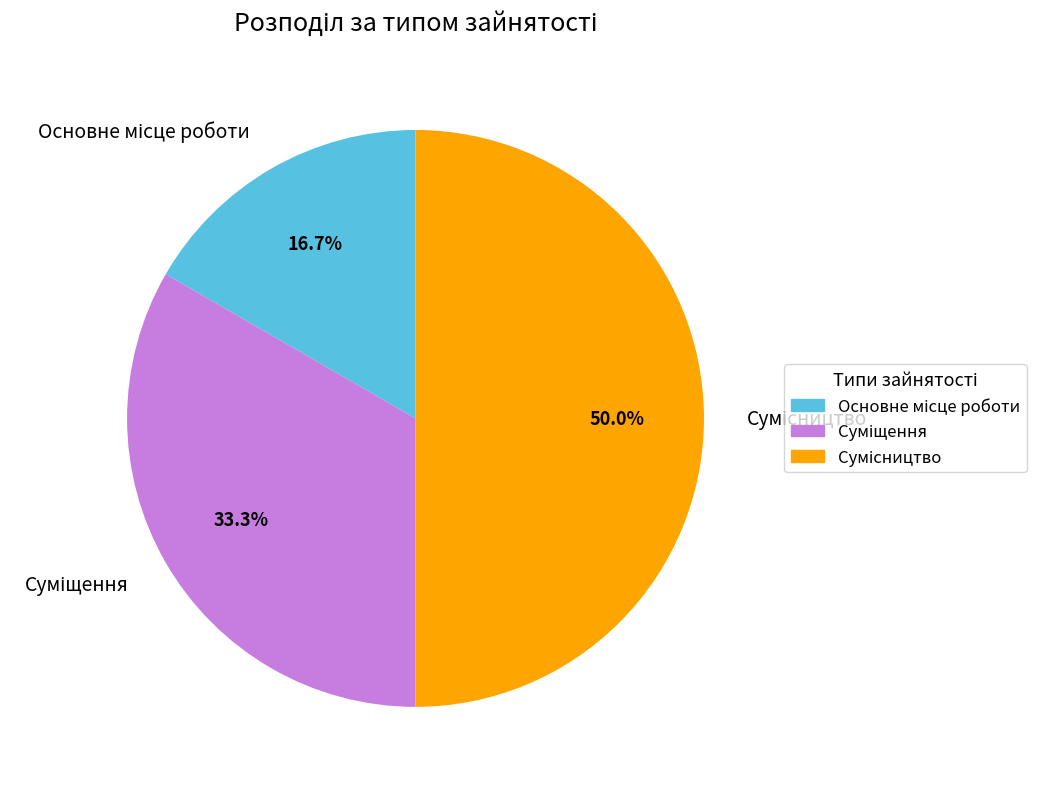

How many segments does this pie chart have?

3